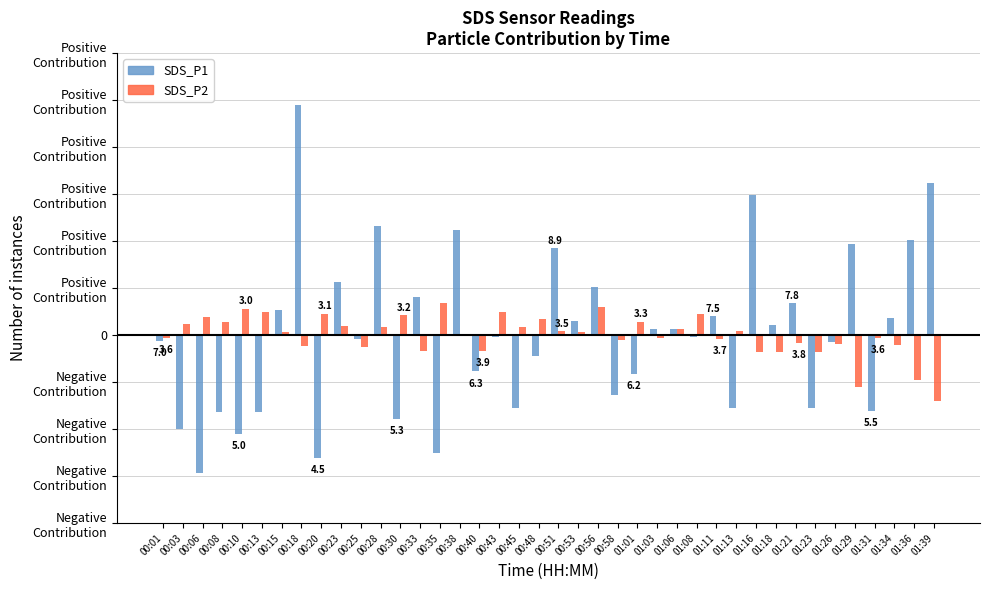

At how many categories does at least one series exceed -2?

40